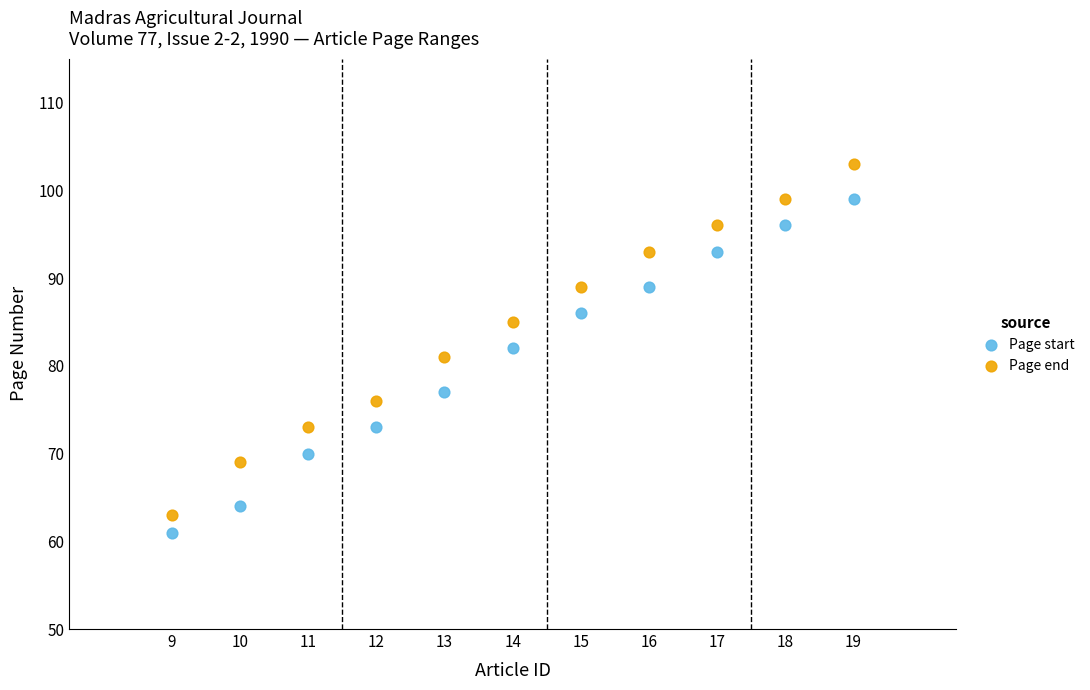

Across all data points, what is the range of X values (max minus min)?

10